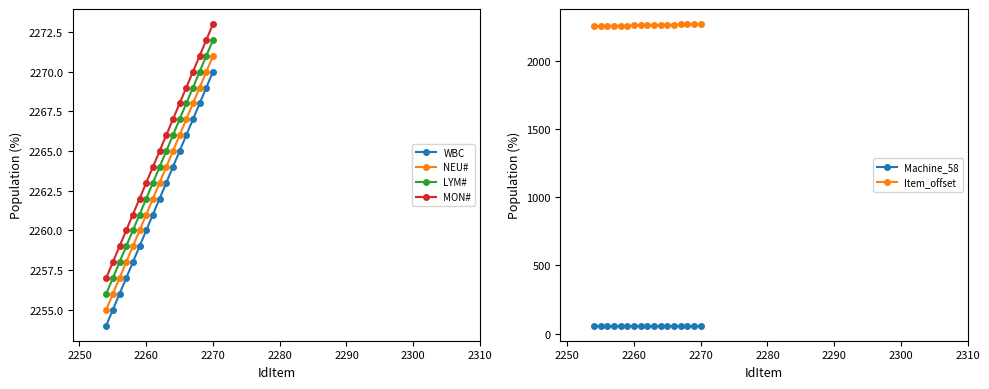

How many data points in WBC are less than 2262?

8